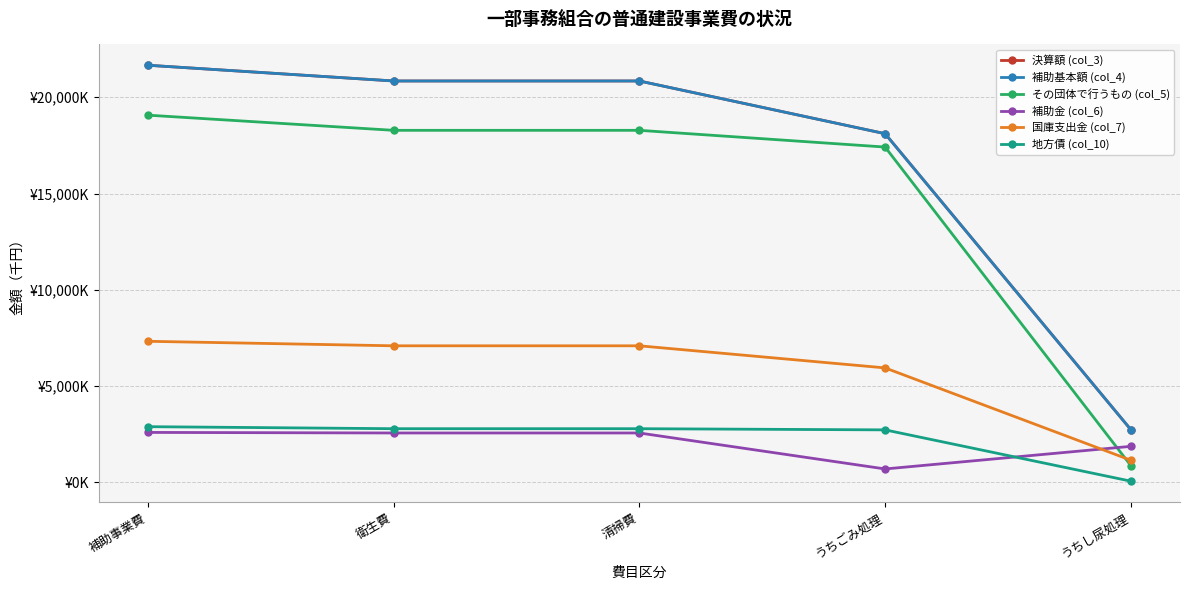

How many series are shown in this chart?

6